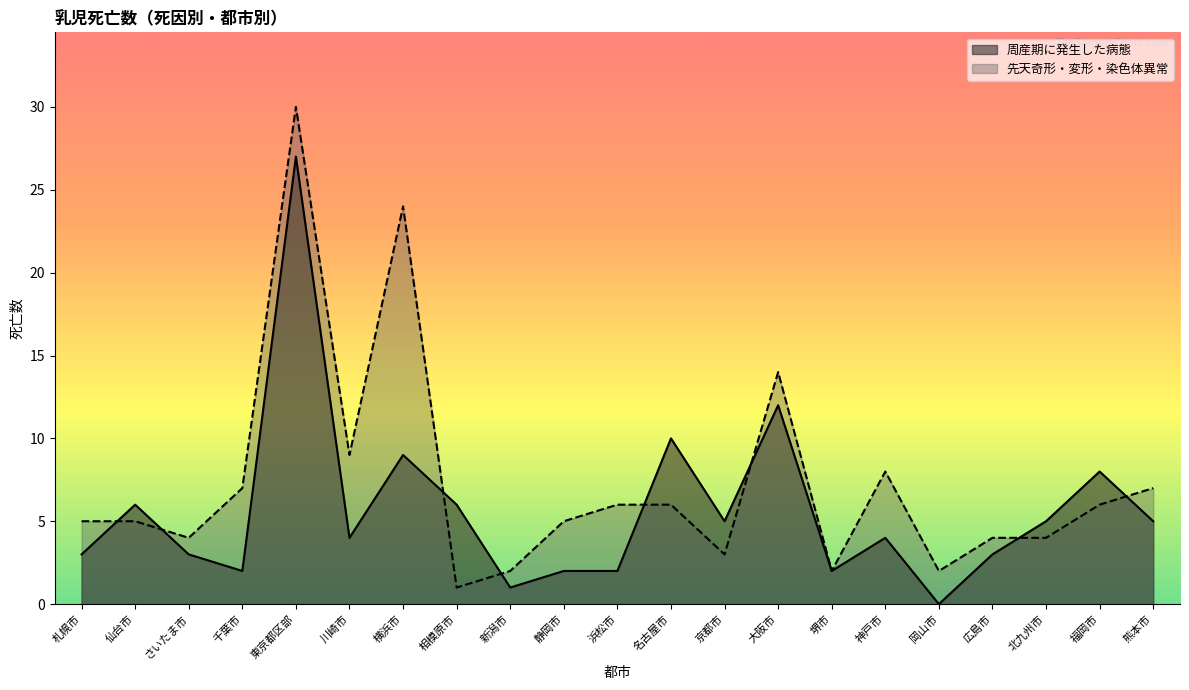

What is the difference between the maximum and minimum values in the 先天奇形・変形・染色体異常 series?

29